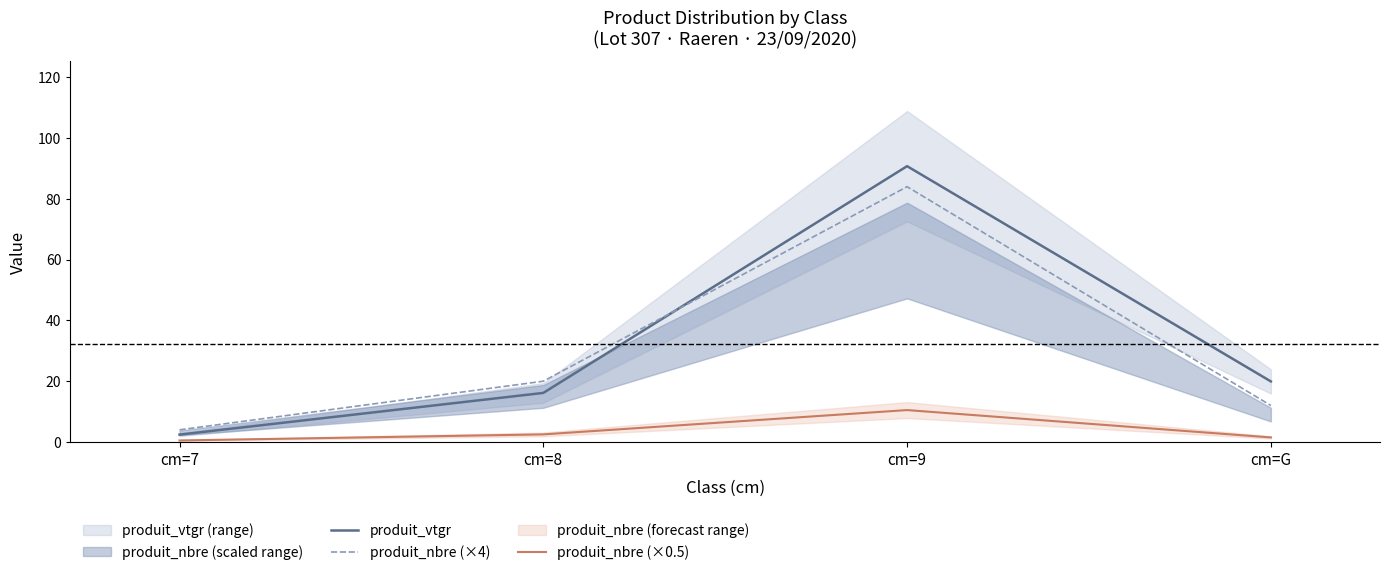

How many distinct data groups are displayed?

3